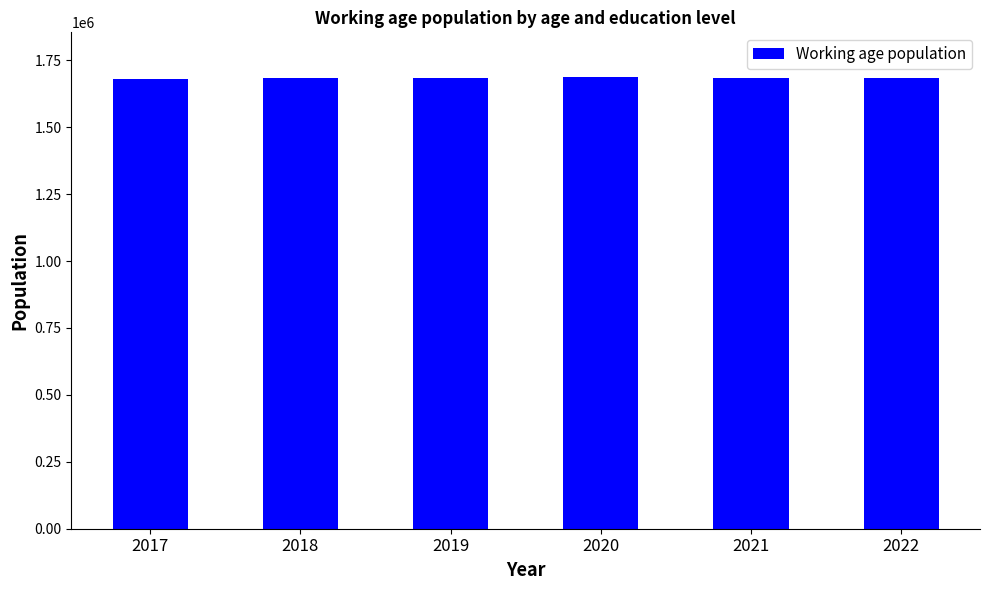

What is the value of the 1st bar from the left?

1679935